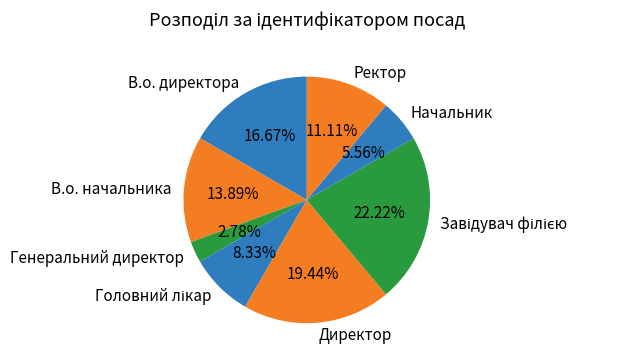

Approximately how many times larger is the value at В.о. начальника compared to В.о. директора?

0.8